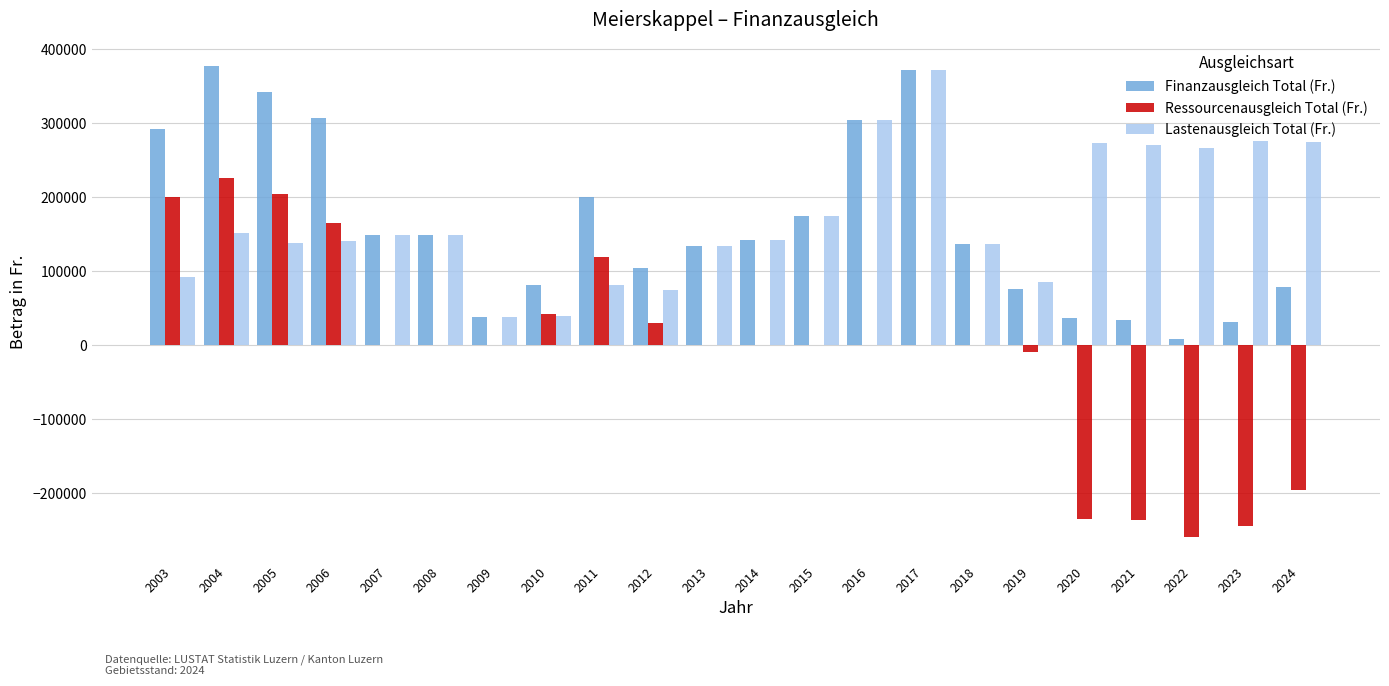

What is the sum of all Lastenausgleich Total (Fr.) values?

3761989